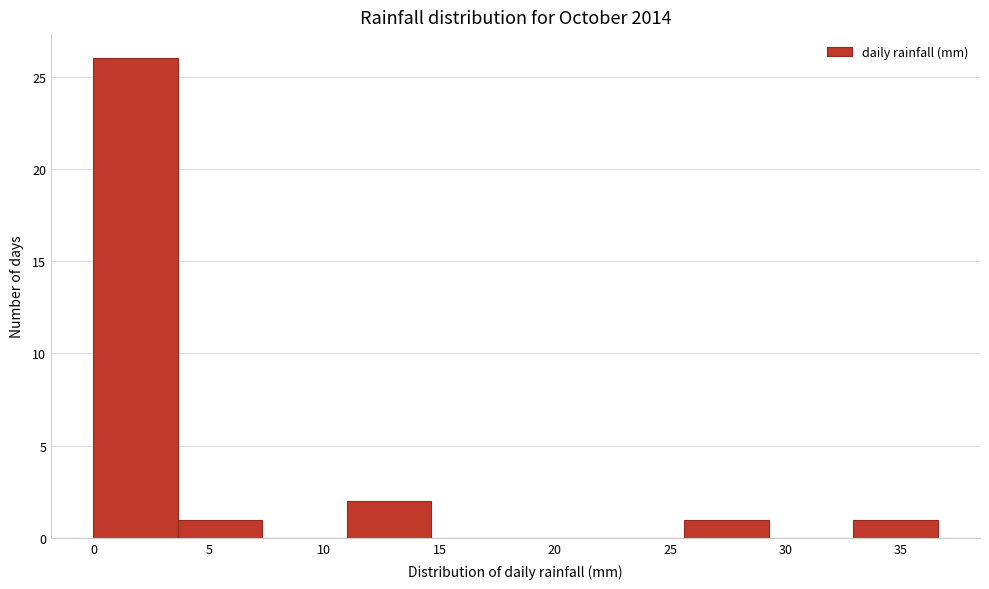

Reading left to right, transcribe this chart: for each bar, give the range it covers on the x-axis and its height. Neither the bar edges nor the heights are printed on the chart, so give them approximately, as read against the axes.

0.0 to 3.5: 26
3.5 to 7.5: 1
7.5 to 11.0: 0
11.0 to 14.5: 2
14.5 to 18.5: 0
18.5 to 22.0: 0
22.0 to 25.5: 0
25.5 to 29.5: 1
29.5 to 33.0: 0
33.0 to 36.5: 1